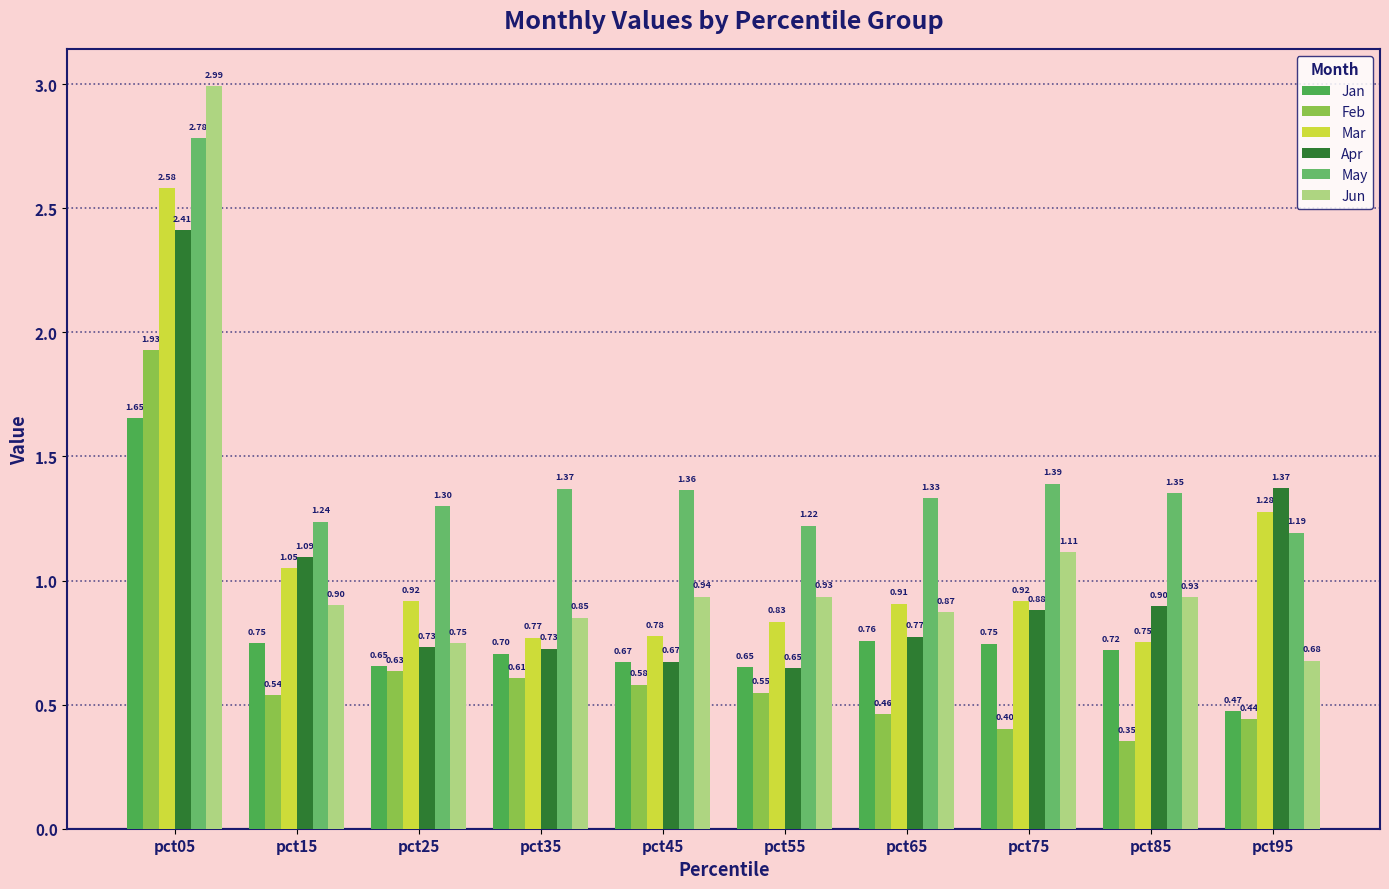

At pct15, list the series in order from smallest to largest.

Feb, Jan, Jun, Mar, Apr, May